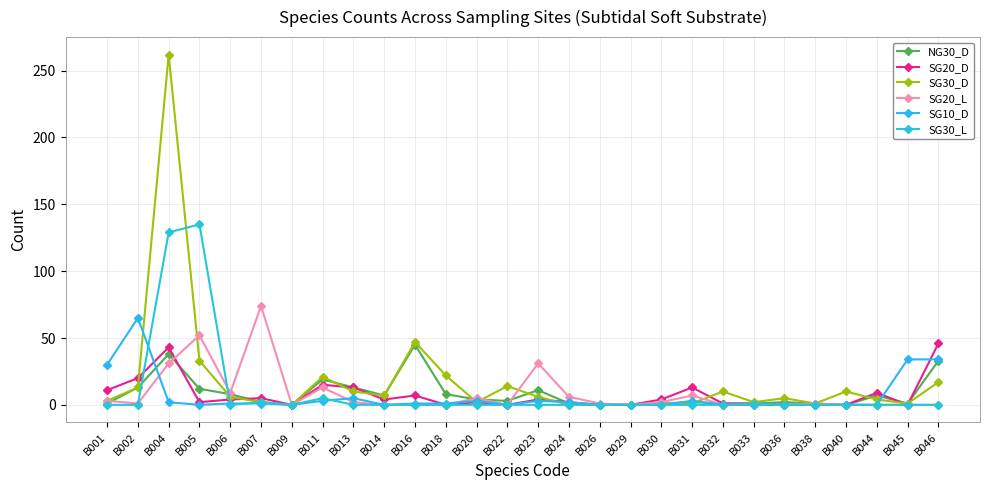

What is the spread (max minus min) of values at B006?

9